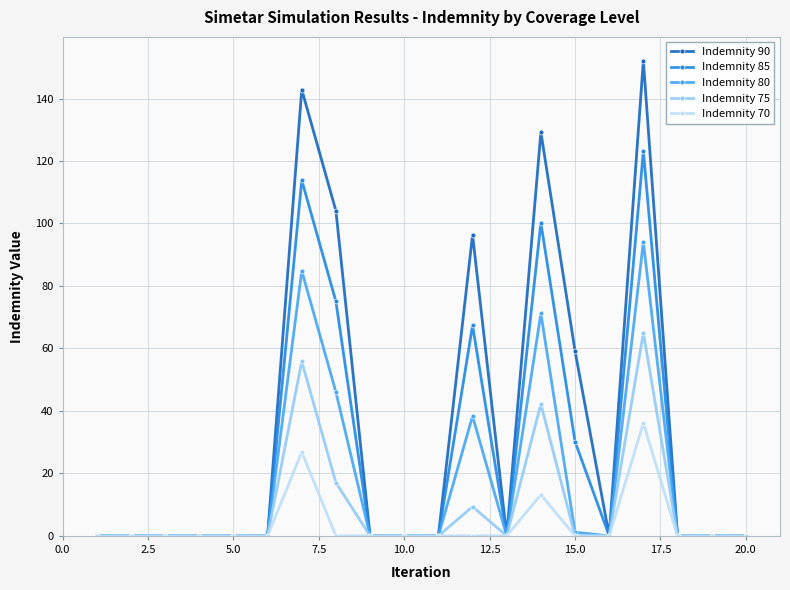

What is the maximum value for Indemnity 80?

94.1